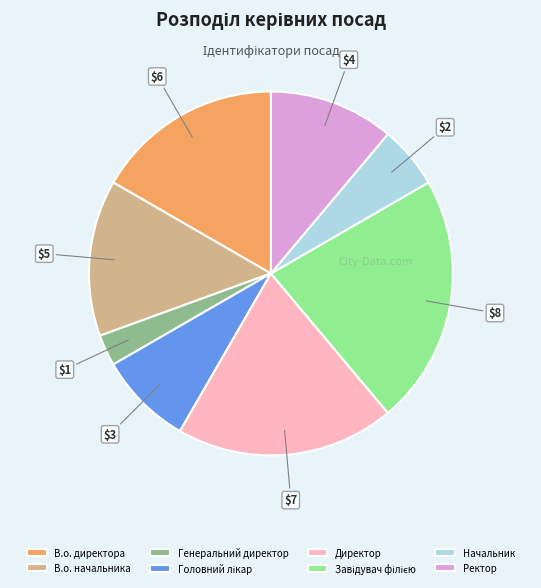

Does Ректор account for over 50% of the chart?

No